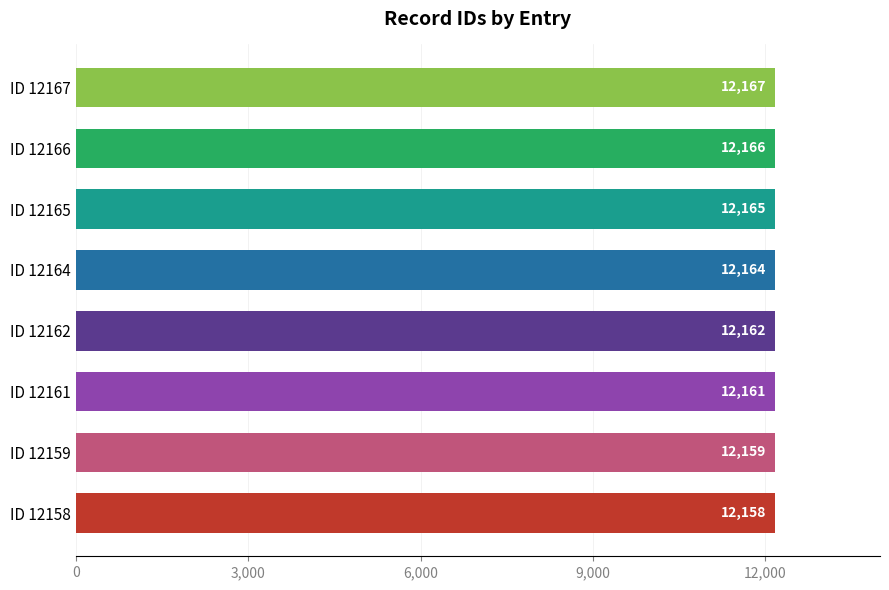

What is the smallest value displayed?

12158